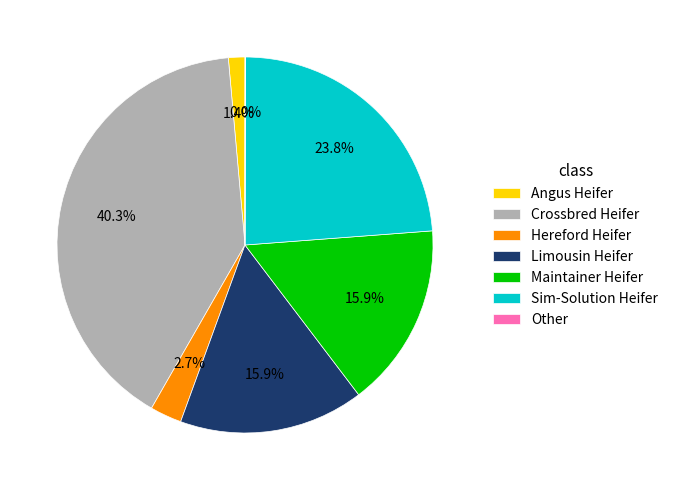

To the nearest percent, what is the difference between the largest and smallest slice percentages?

40%